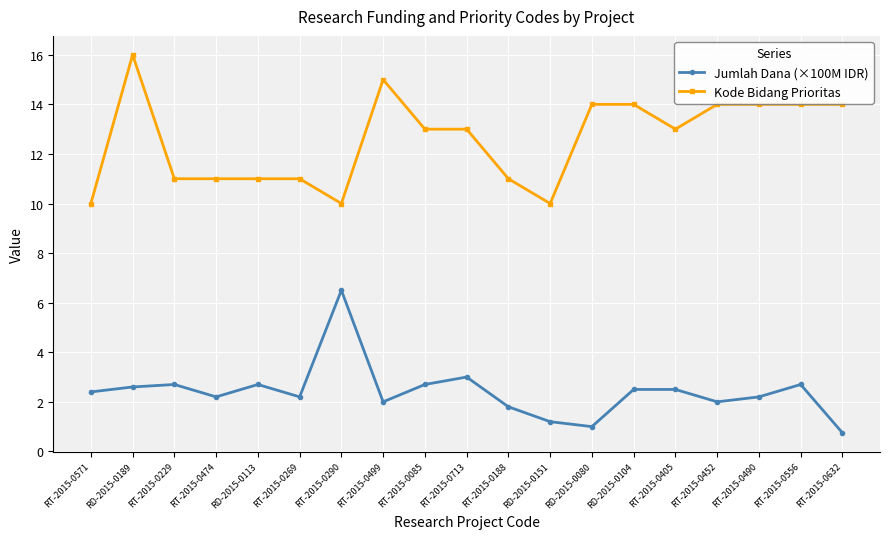

What are all the series names shown in the legend?

Jumlah Dana (×100M IDR), Kode Bidang Prioritas